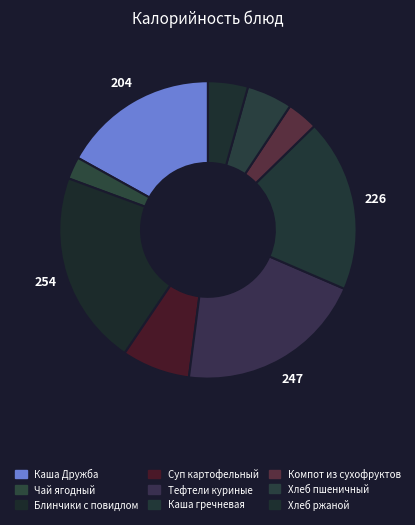

The Каша Дружба slice represents 17% of the pie. True or false?

True